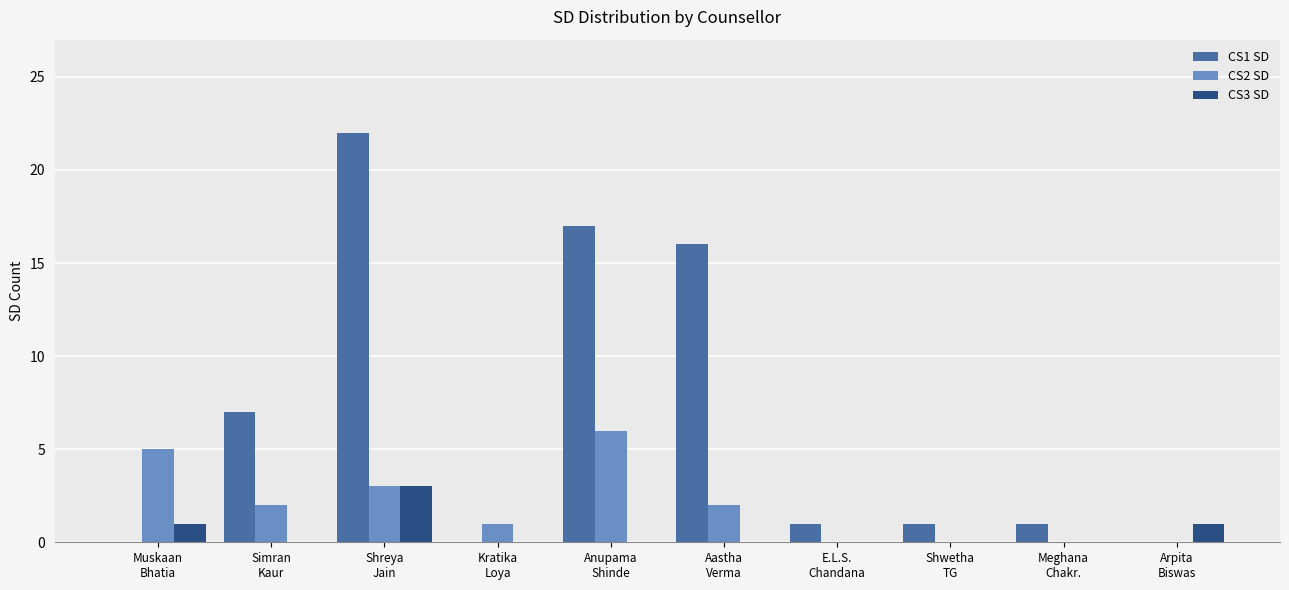

Which series has the largest total across all categories?

CS1 SD